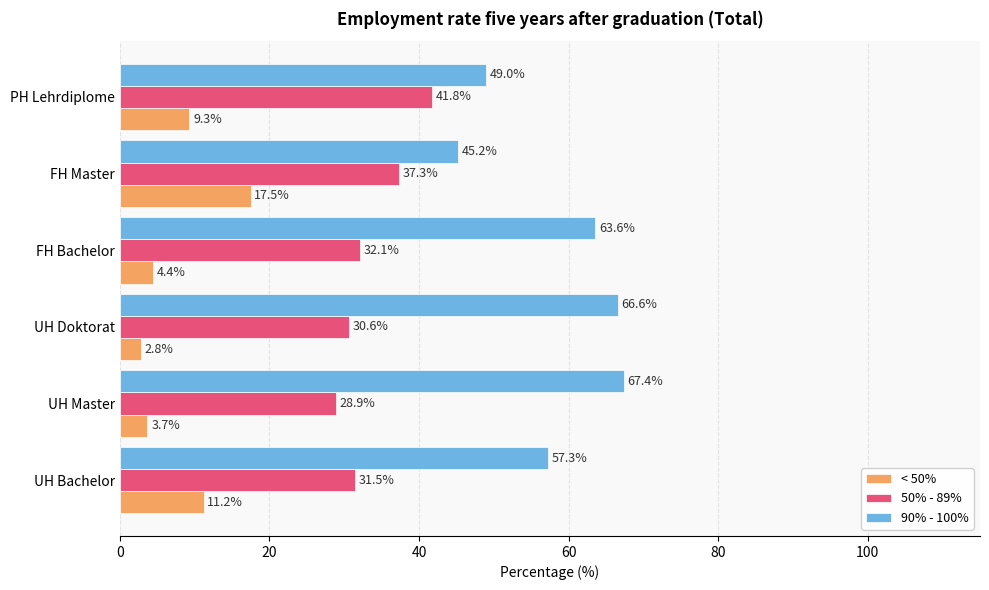

The 90% - 100% series shows 76.5 at FH Master. True or false?

False